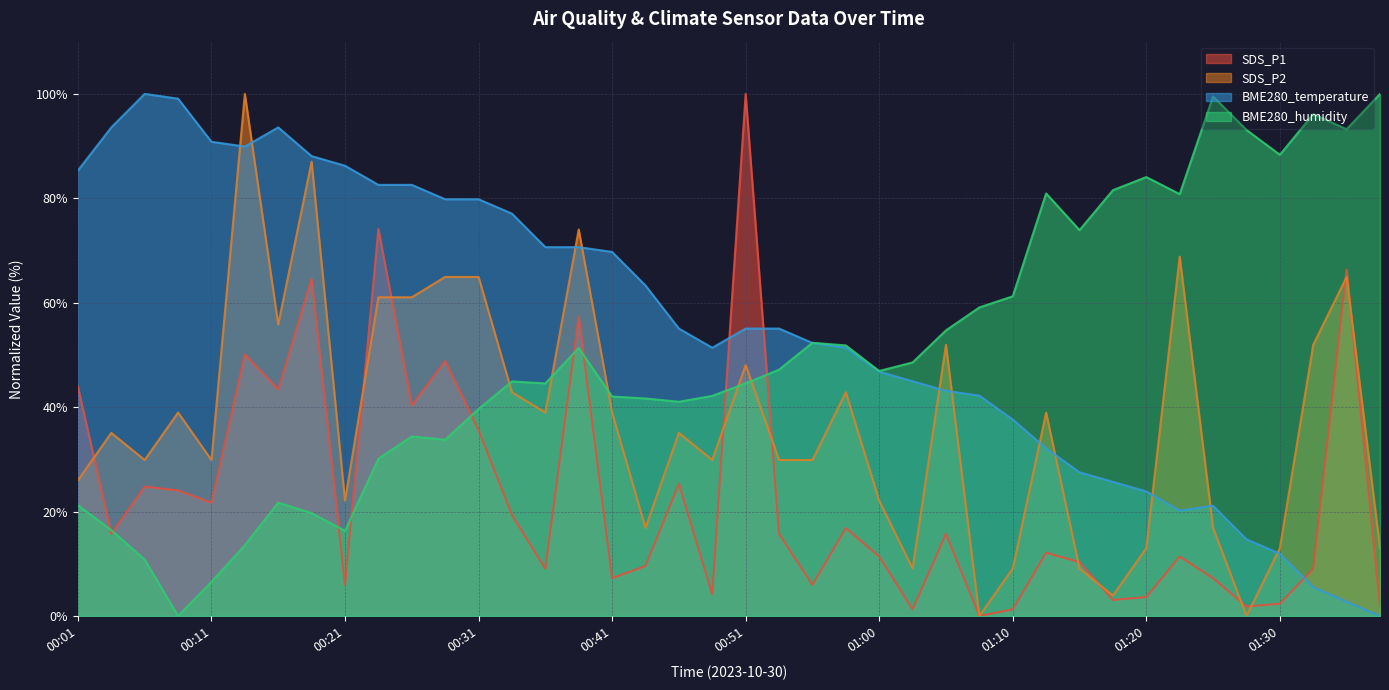

What is the average value of the SDS_P1 series?

23.1